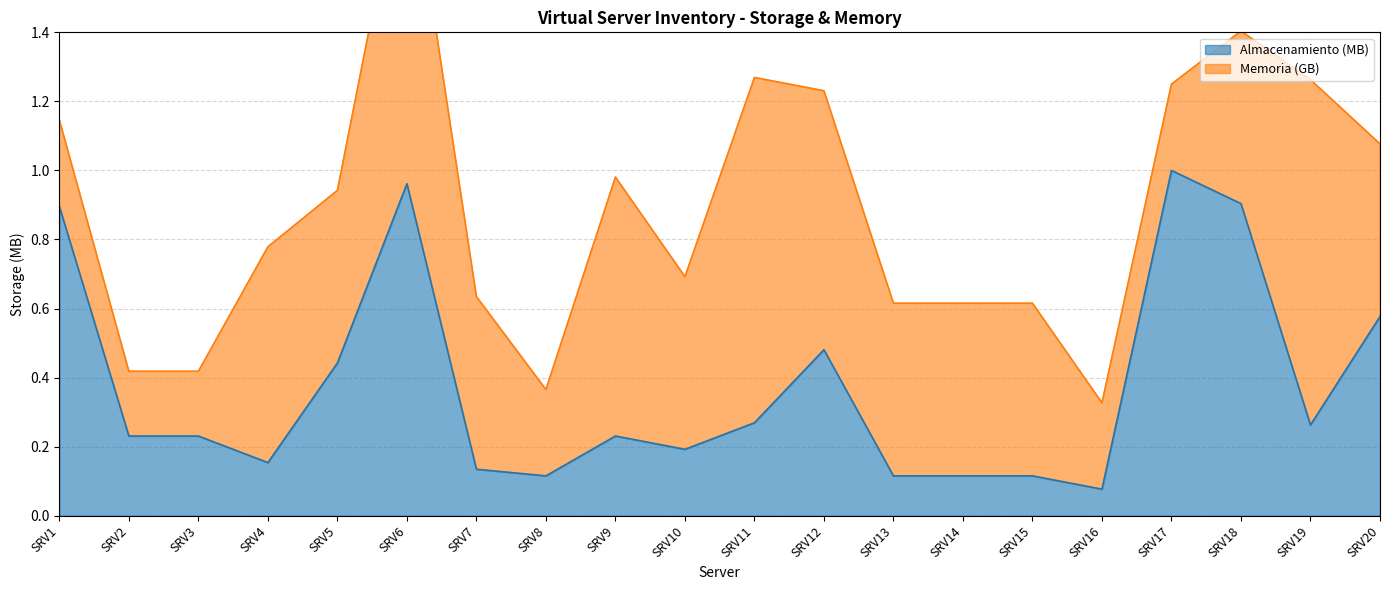

What is the value of the 4th point from the left?

0.2